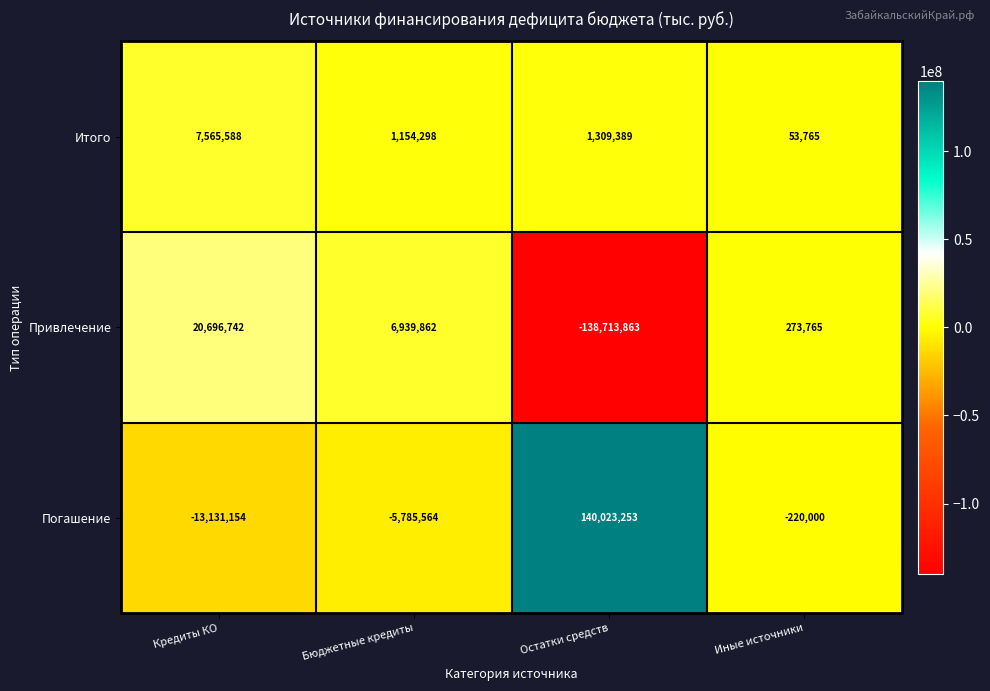

Reading left to right, transcribe all the data shown in this chart.

Итого: 7565588	1154298	1309389	53765
Привлечение: 20696742	6939862	-138713863	273765
Погашение: -13131154	-5785564	140023253	-220000